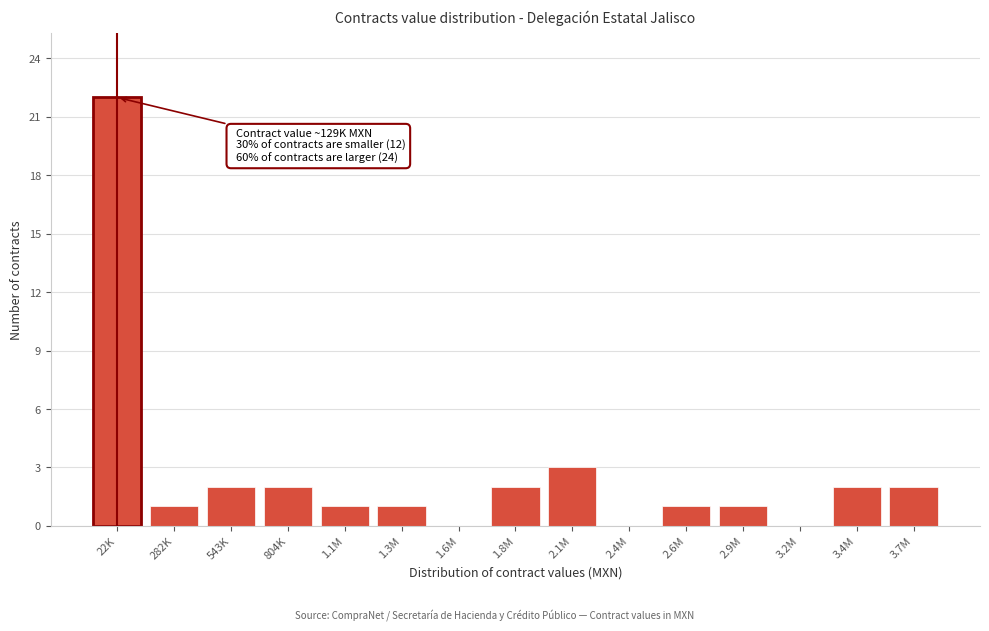

Reading right to left, list all the values displayed in this chart.

3.7M=2	3.4M=2	3.2M=0	2.9M=1	2.6M=1	2.4M=0	2.1M=3	1.8M=2	1.6M=0	1.3M=1	1.1M=1	804K=2	543K=2	282K=1	22K=22